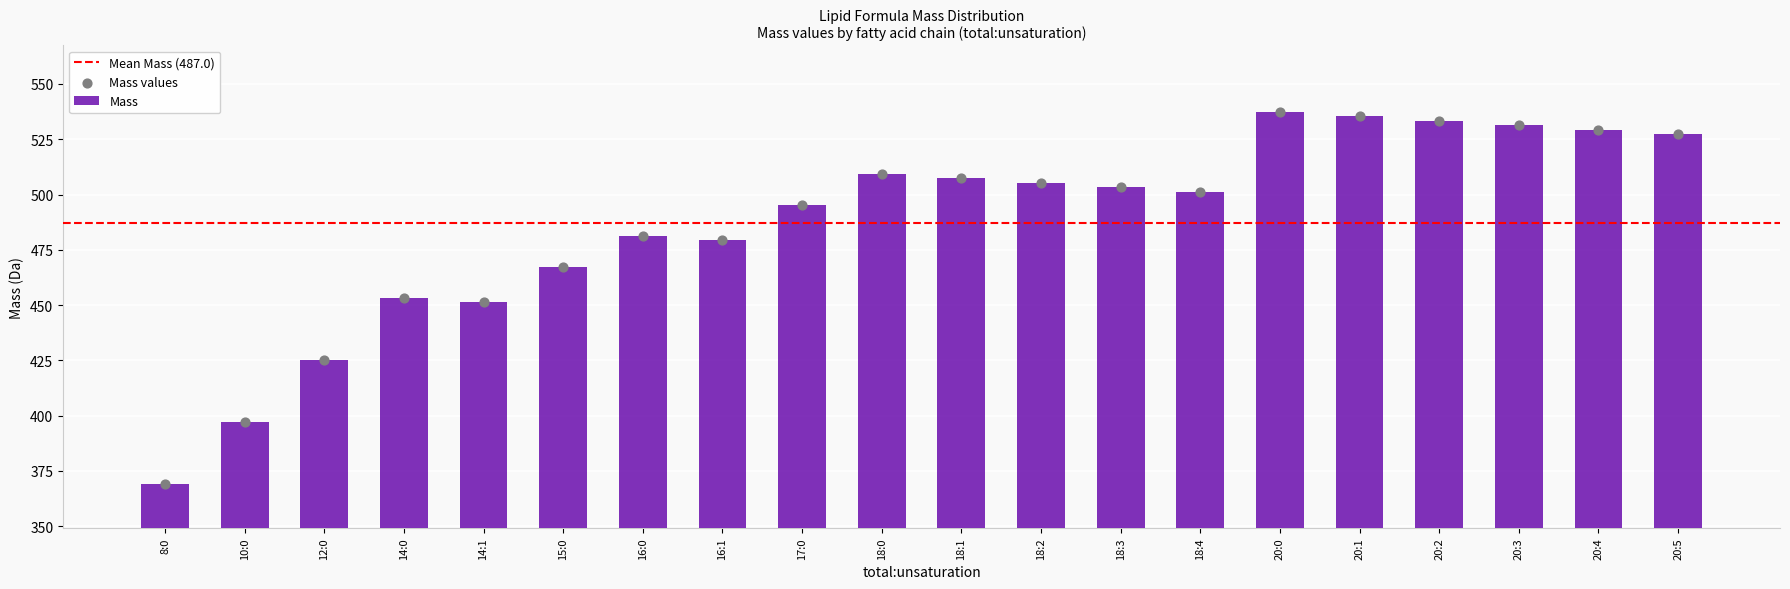

What is the change in value from 14:0 to 16:0?

+28.0